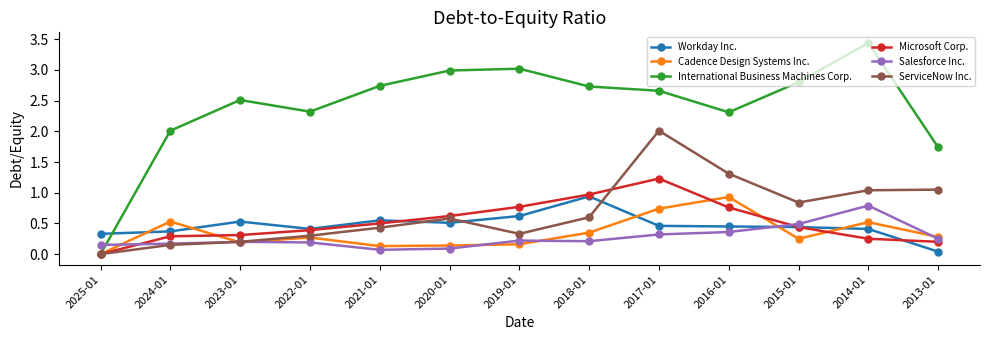

True or false: Workday Inc. has a value of 0.5 at 2023-01.

True